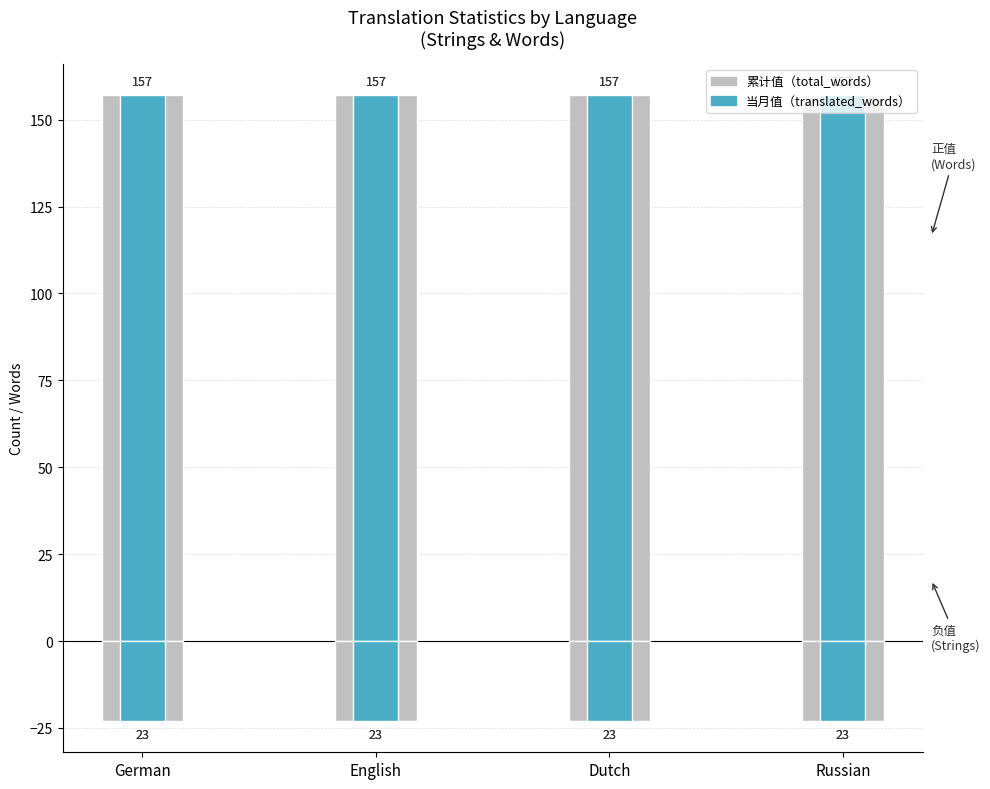

What is the total value across all series at German?

268